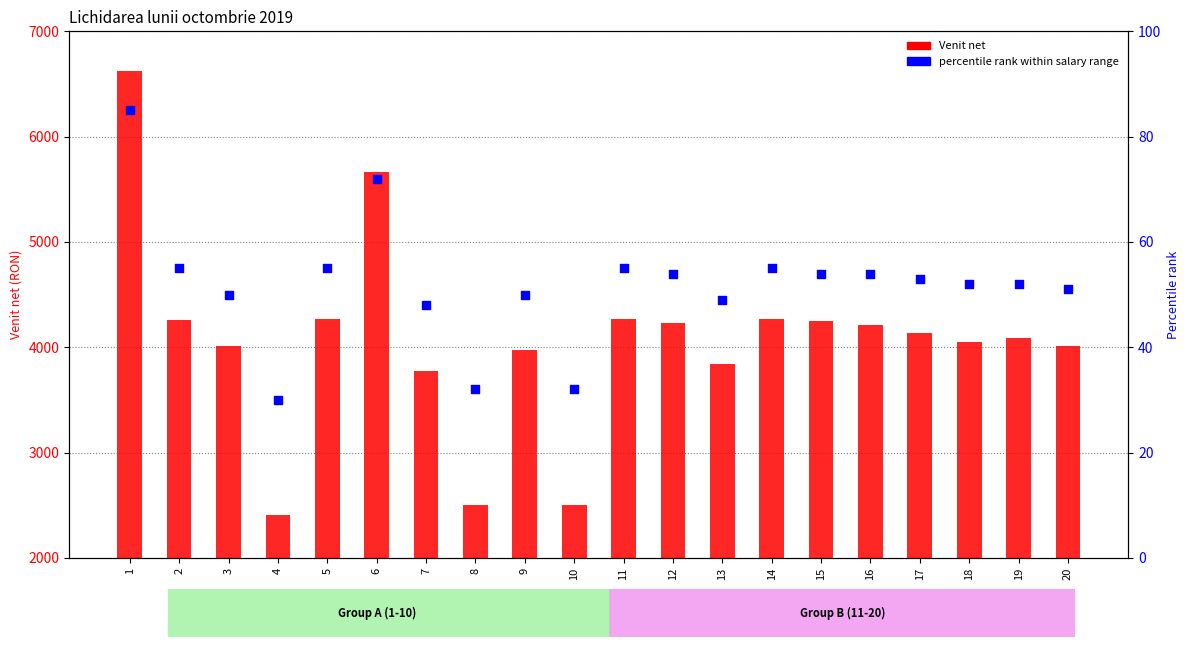

Is the value of percentile rank within salary range at 11 greater than the value of Venit net at 2?

No